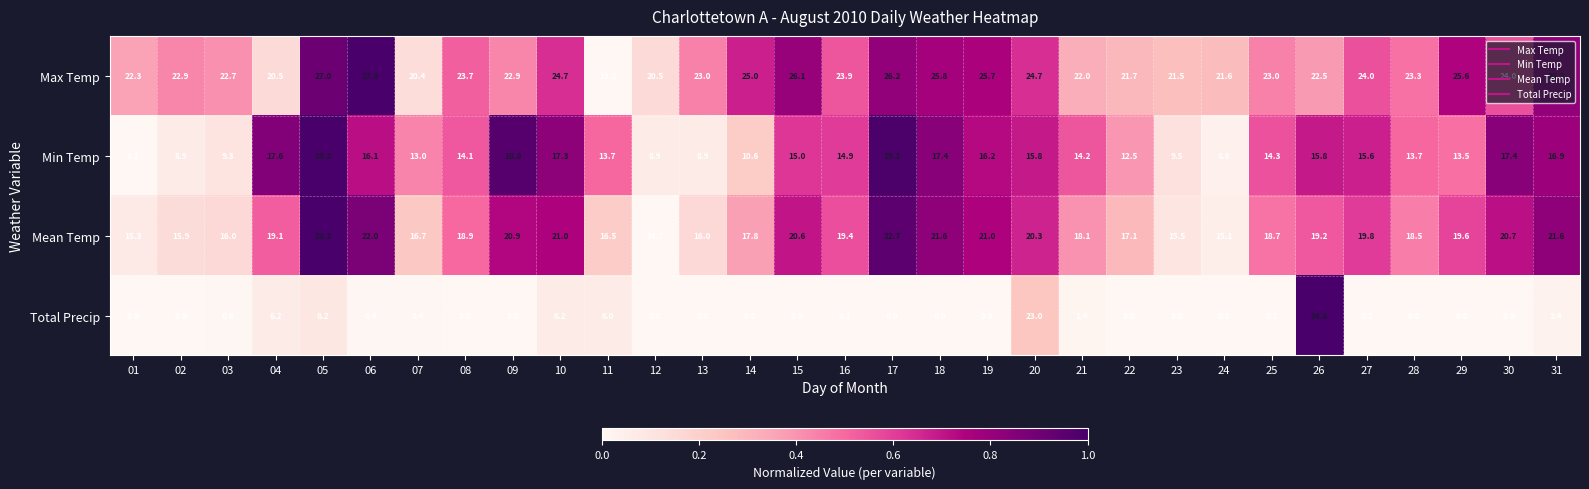

True or false: Mean Temp has a value of 16.1 at 05.

False